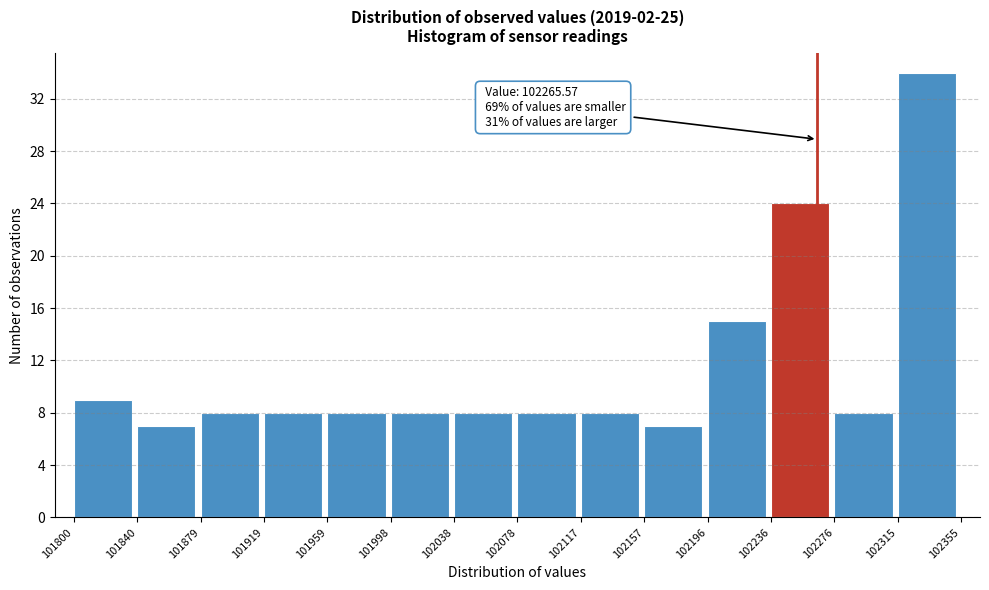

Which range on the x-axis has the tallest bar?

102315 to 102355